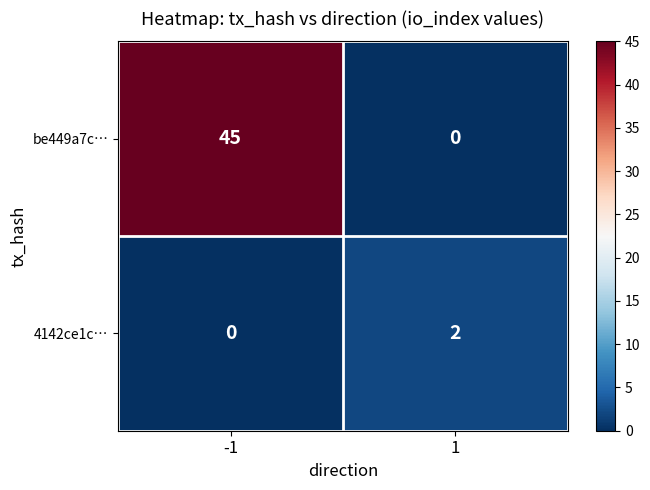

The 4142ce1c… series shows 0 at -1. True or false?

True